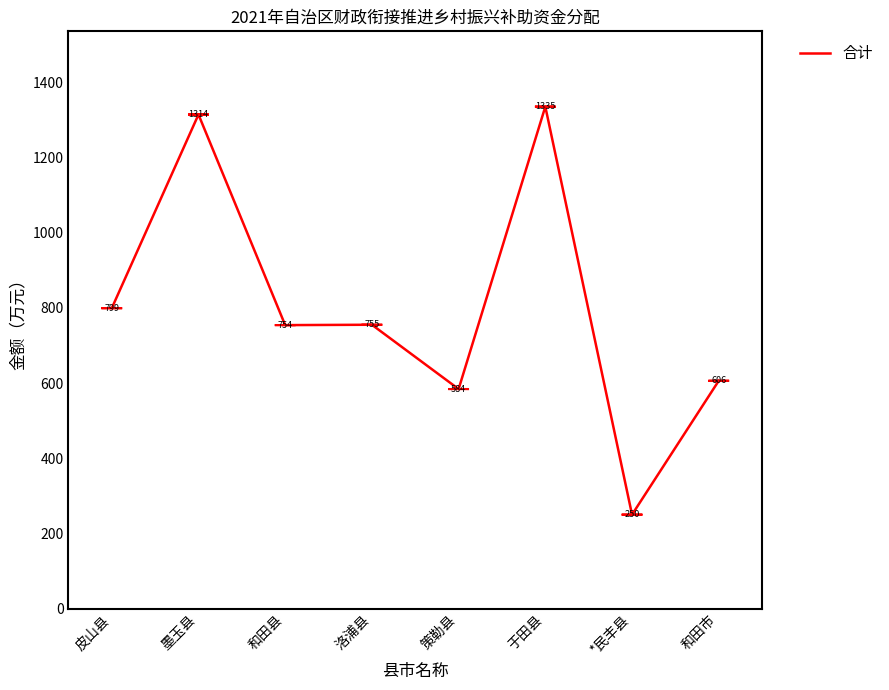

Which label corresponds to the largest value in the chart?

于田县